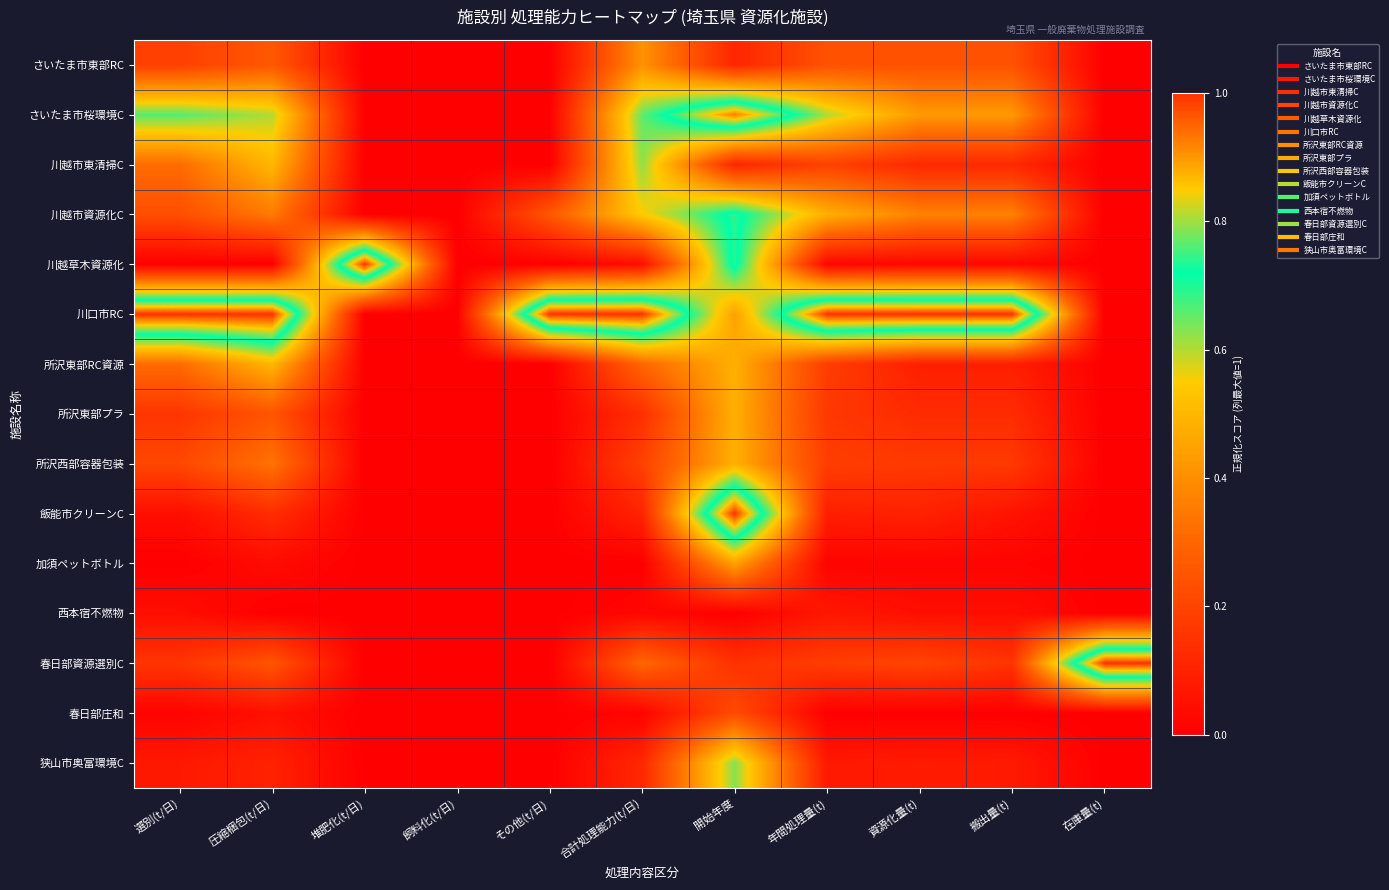

Which series has the largest range (max minus min)?

川越草木資源化